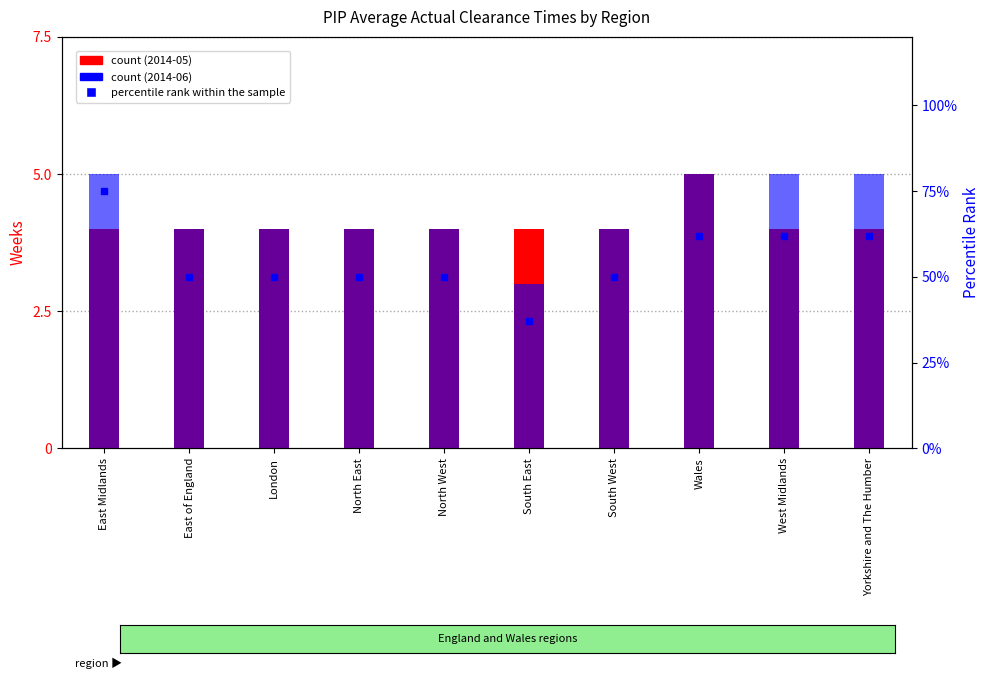

How many values in the count (2014-06) series are below 4?

1